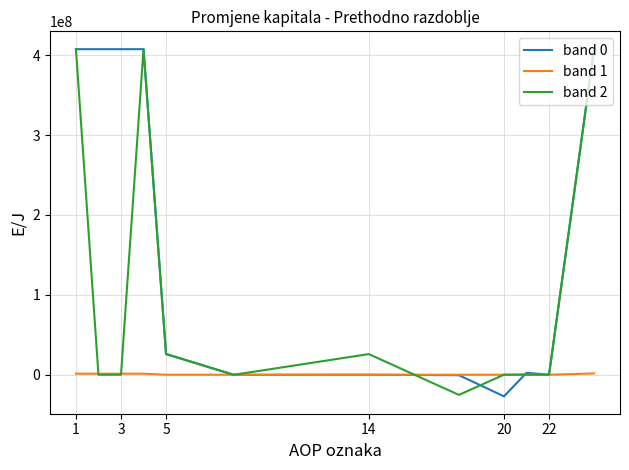

Which series has the largest total across all categories?

band 0